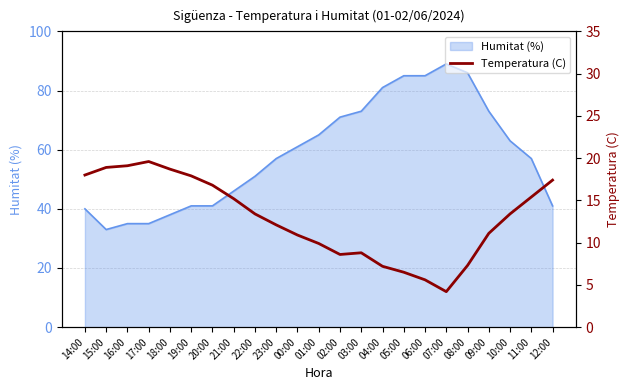

True or false: Humitat (%) has a value of 20.5 at 15:00.

False